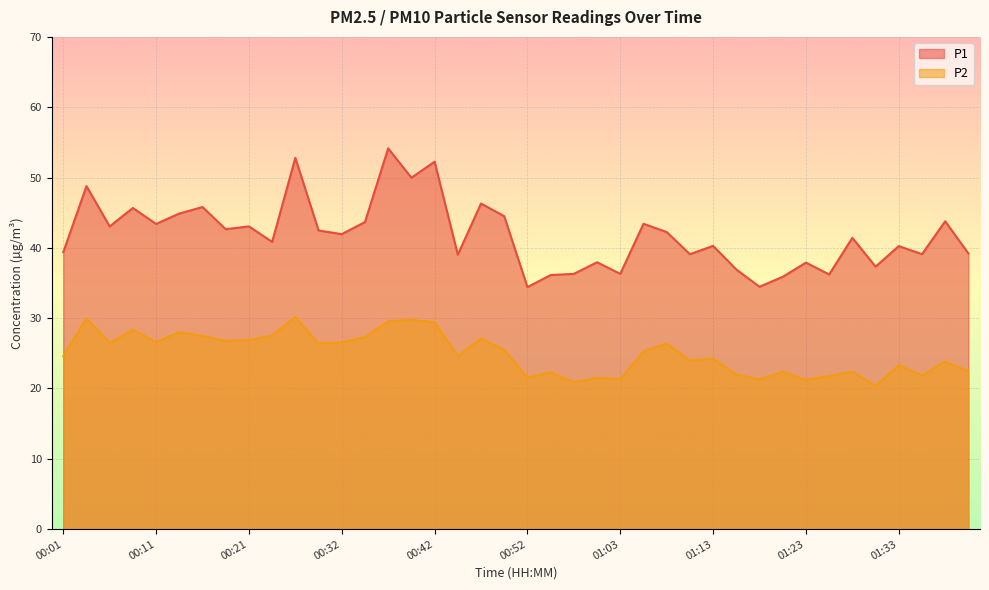

Which has a higher value, 00:19 or 00:50?

00:50